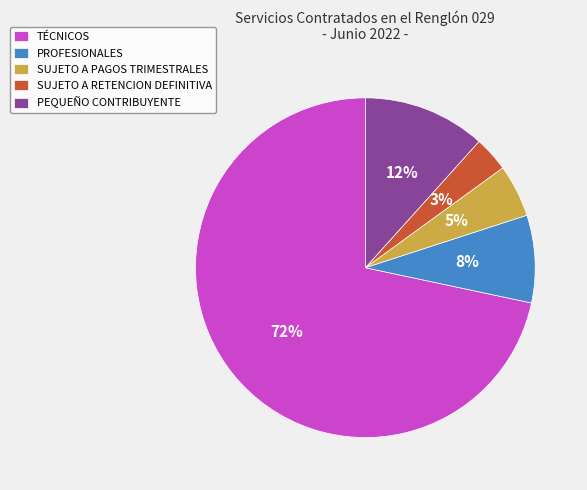

Which slice is the largest?

TÉCNICOS